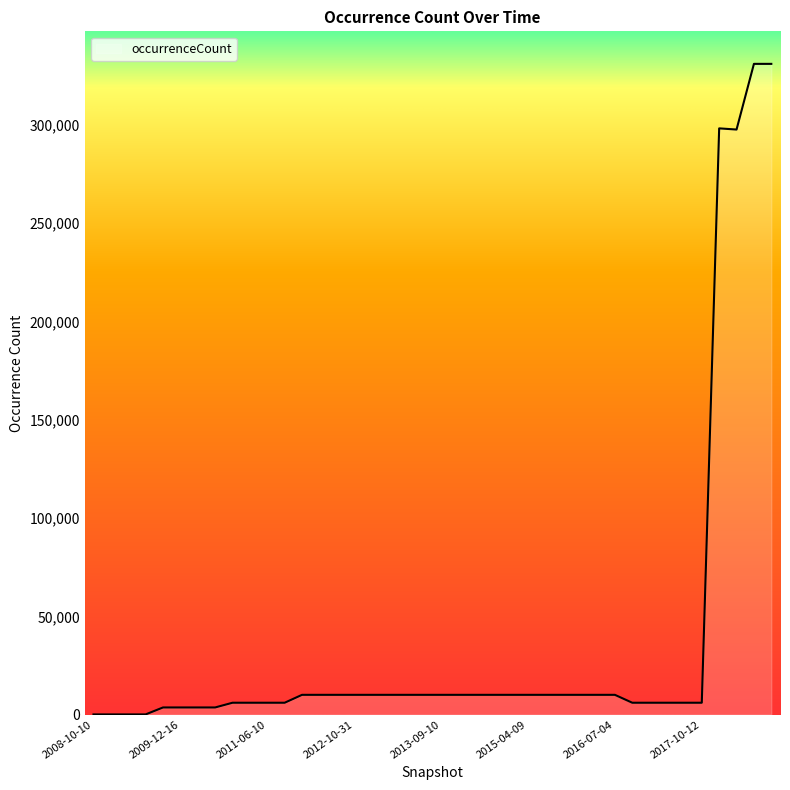

What is the difference between the maximum and minimum values?

331042